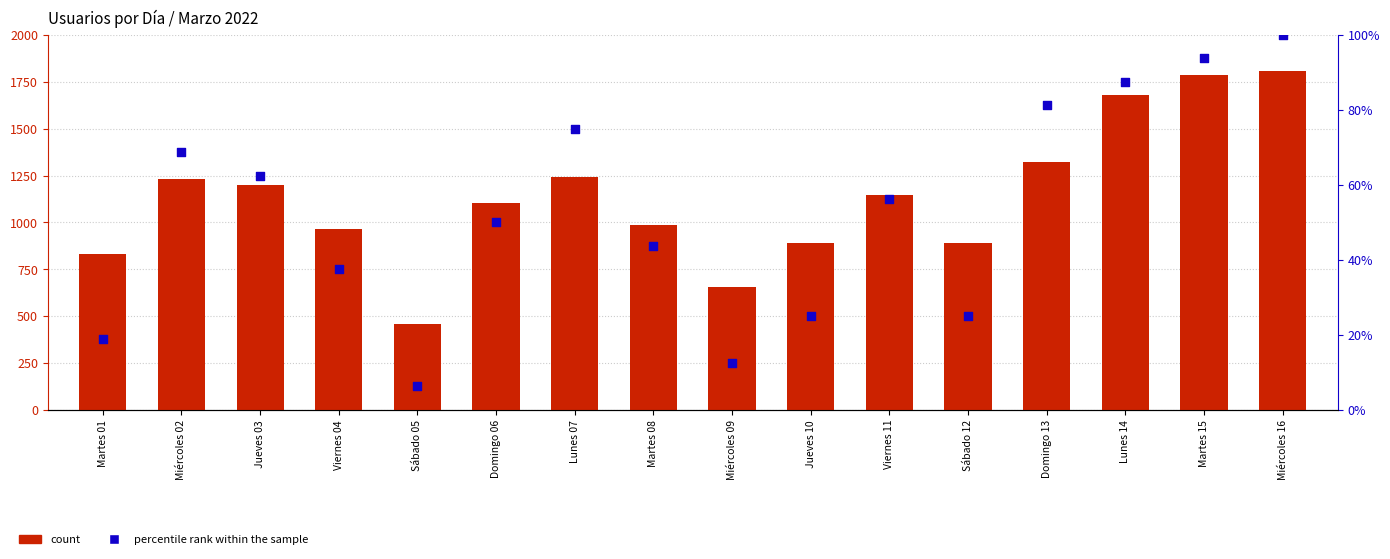

Which series has the widest spread of Y values?

count